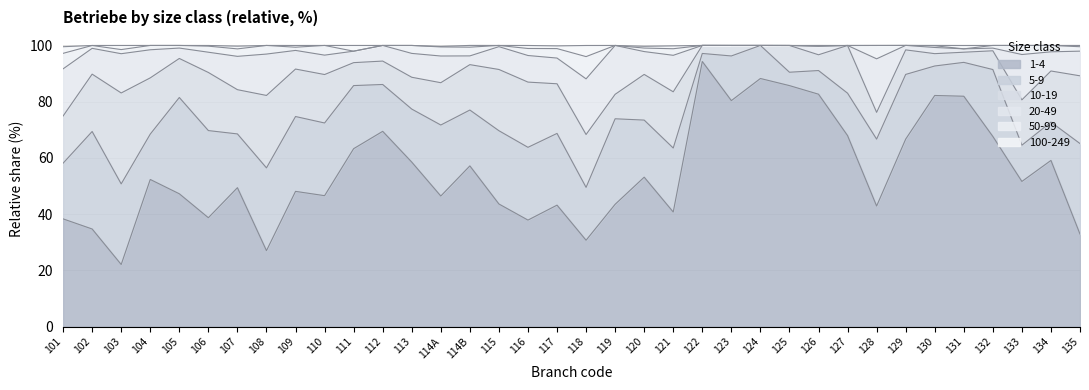

What is the value of the 5-9 point at the 8th from the left?

29.4